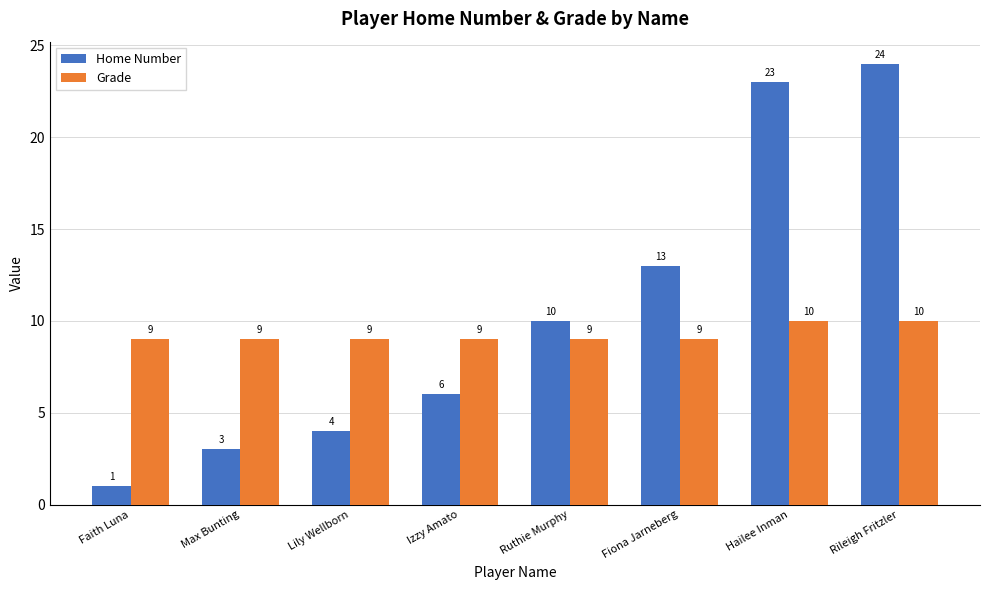

What is the value of the Grade bar at the 1st from the left?

9